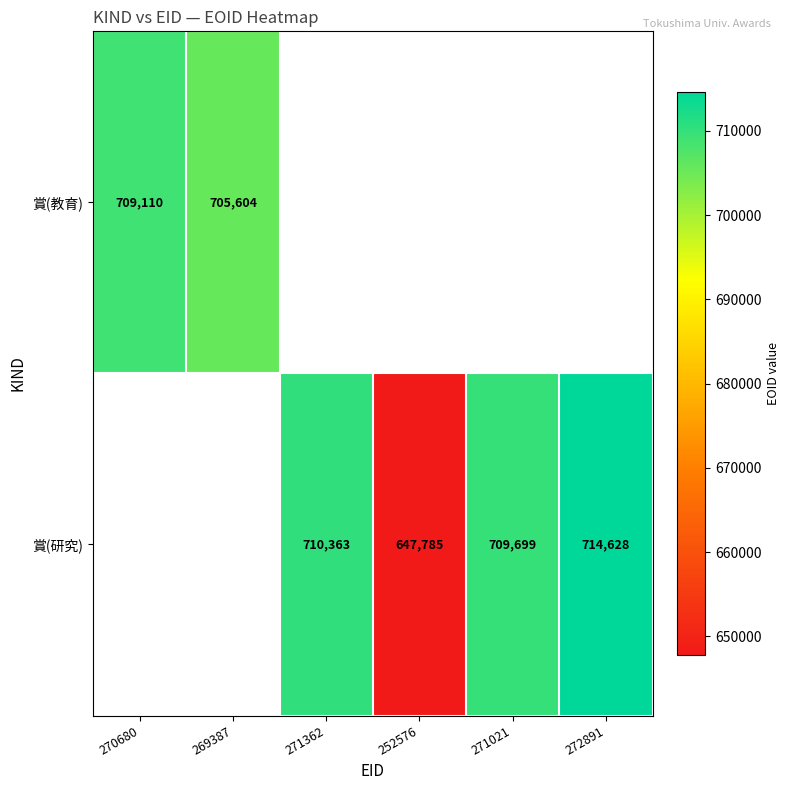

The 賞(教育) series shows 981450 at 269387. True or false?

False